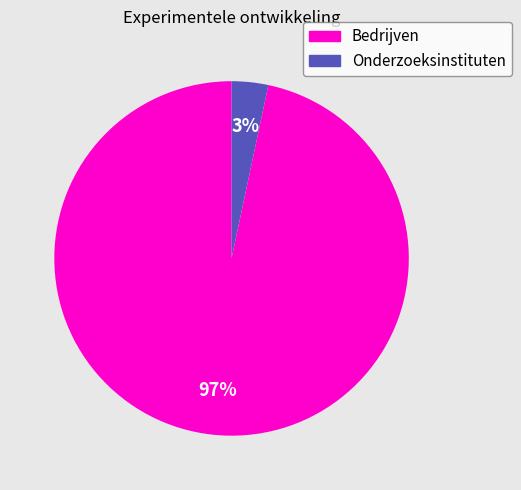

To the nearest percent, what is the difference between the largest and smallest slice percentages?

97%